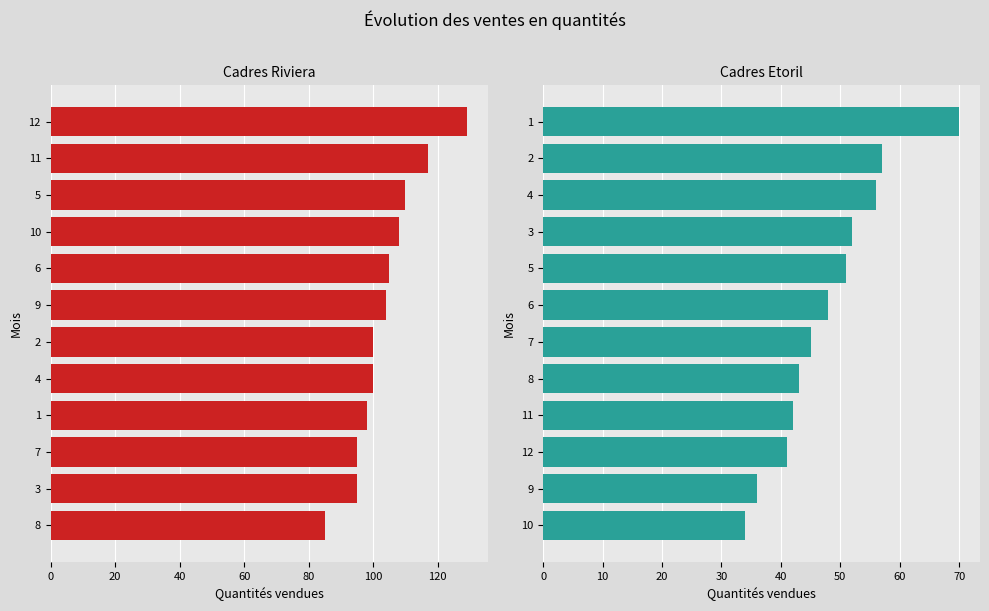

Which series changed the most between 20 and 9?

Cadres Riviera